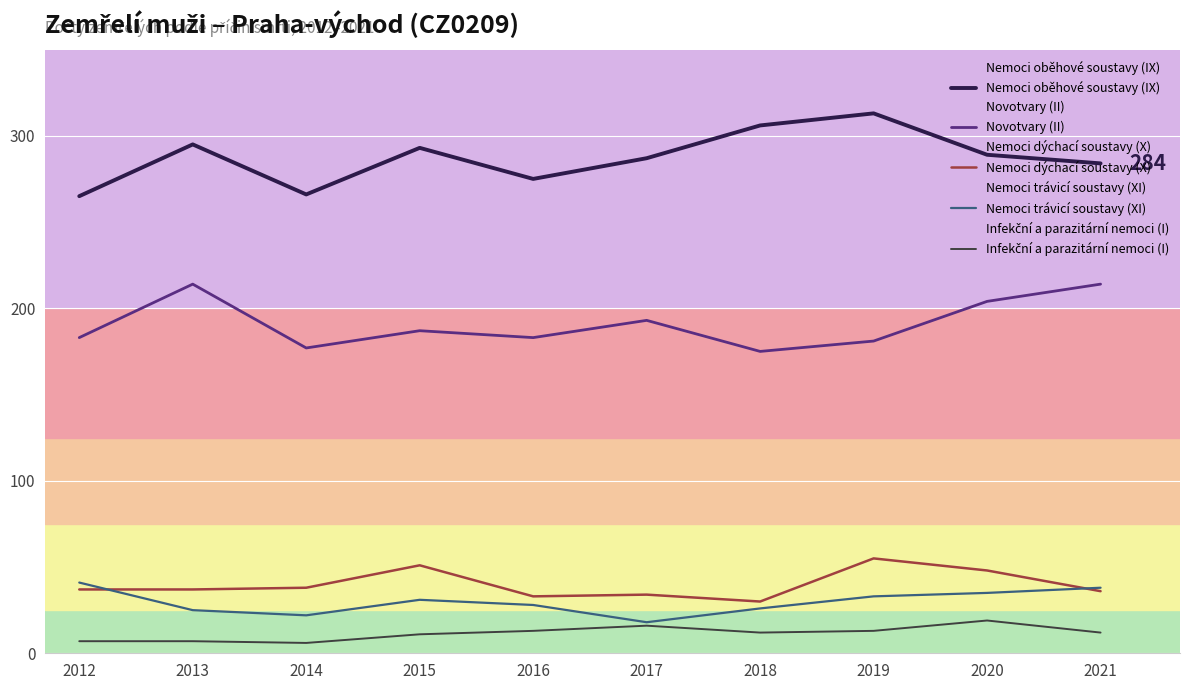

Is this an area chart (filled region under the line)?

No